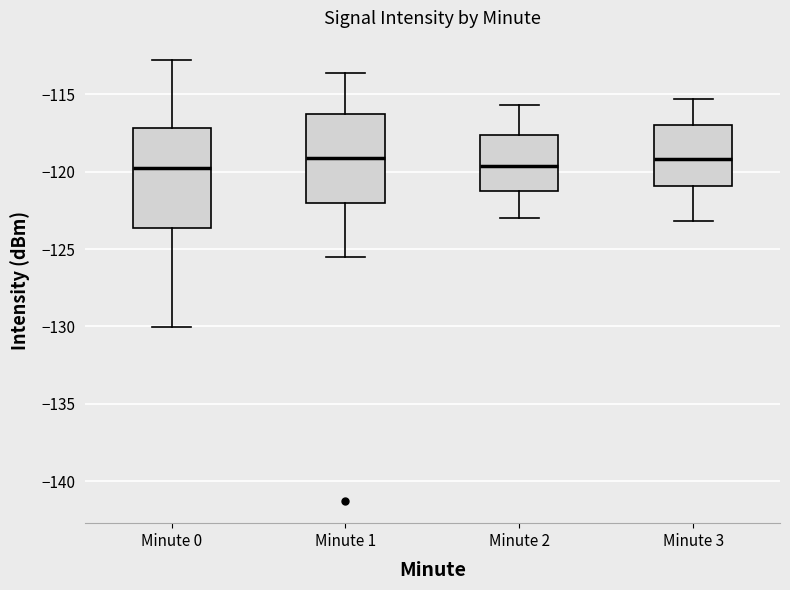

Which box is the tallest, from its lower edge to its upper edge?

Minute 0